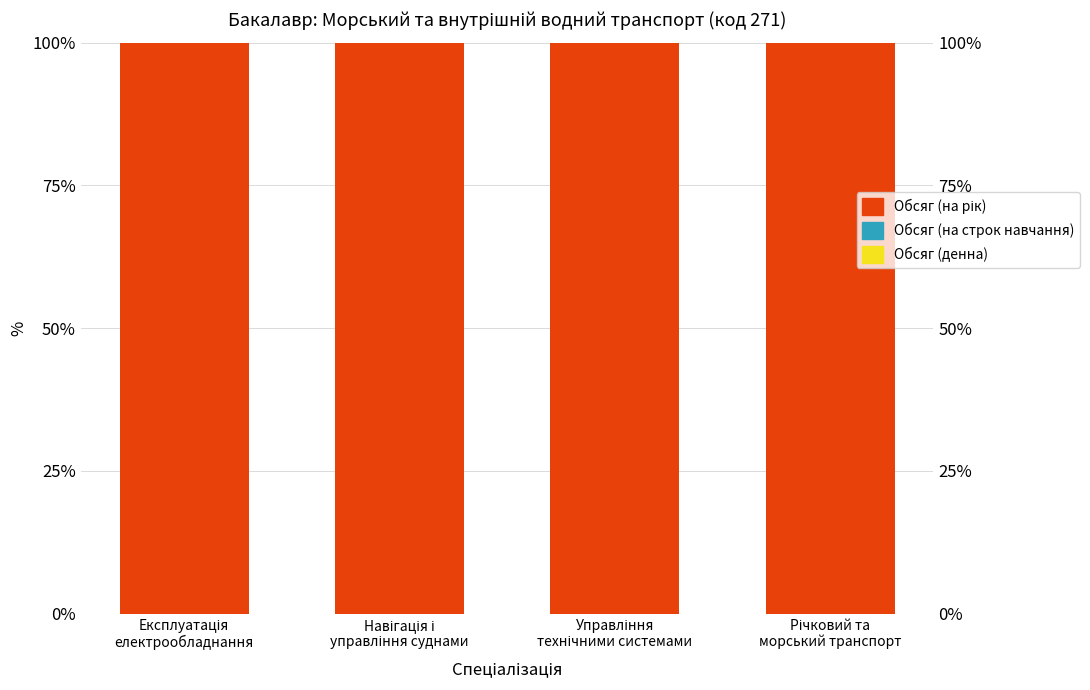

Reading left to right, transcribe all the data shown in this chart.

Обсяг (на рік): Експлуатація
електрообладнання=100	Навігація і
управління суднами=100	Управління
технічними системами=100	Річковий та
морський транспорт=100
Обсяг (на строк навчання): Експлуатація
електрообладнання=0	Навігація і
управління суднами=0	Управління
технічними системами=0	Річковий та
морський транспорт=0
Обсяг (денна): Експлуатація
електрообладнання=0	Навігація і
управління суднами=0	Управління
технічними системами=0	Річковий та
морський транспорт=0